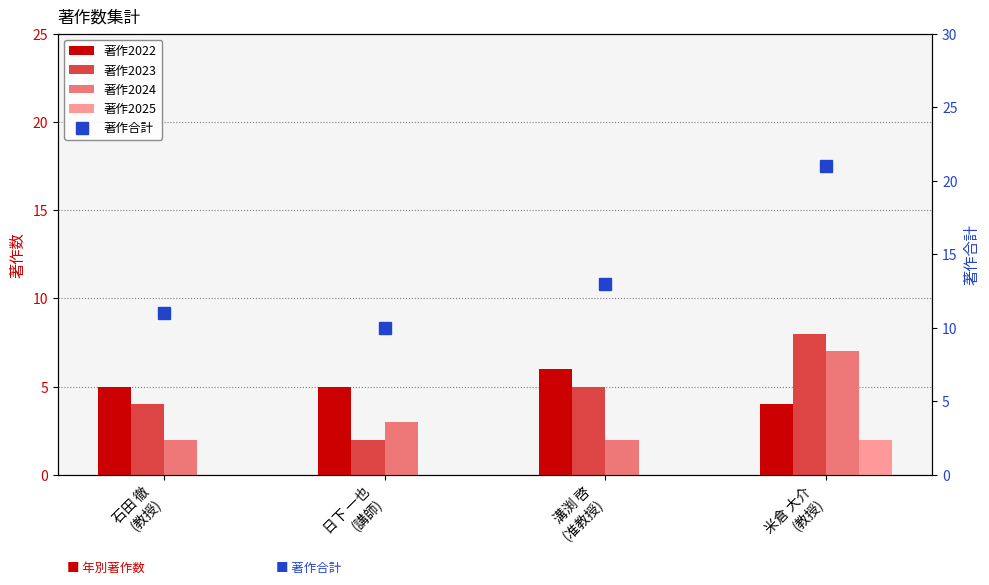

Count the 著作2023 values in the range 4 to 8.

3